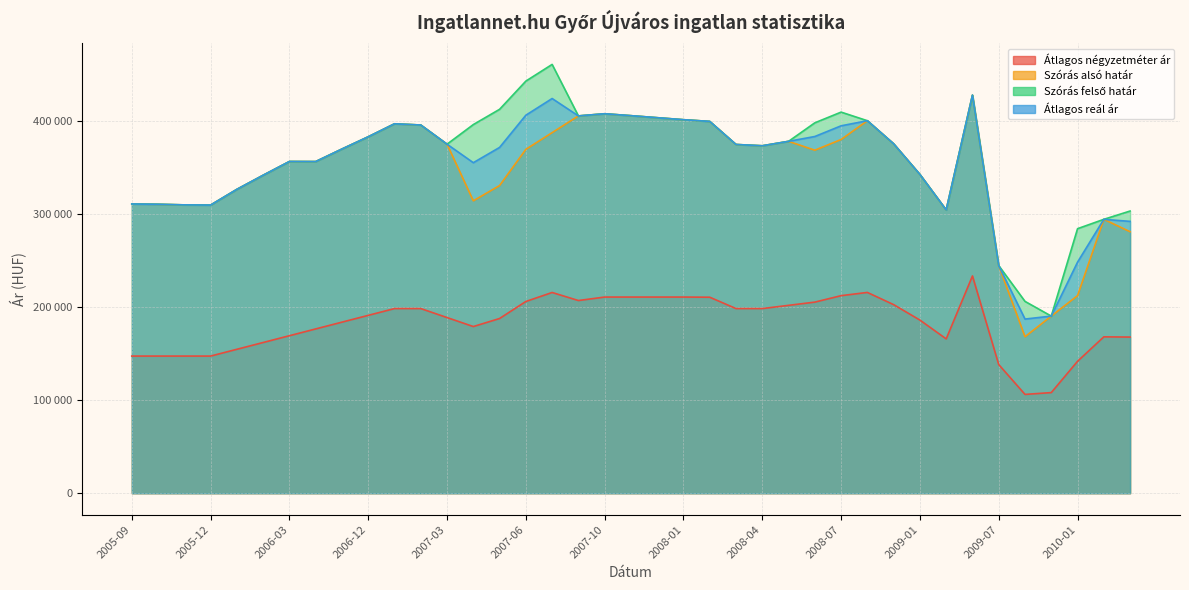

What is the difference between the highest and lowest values at 2005-11?

162306